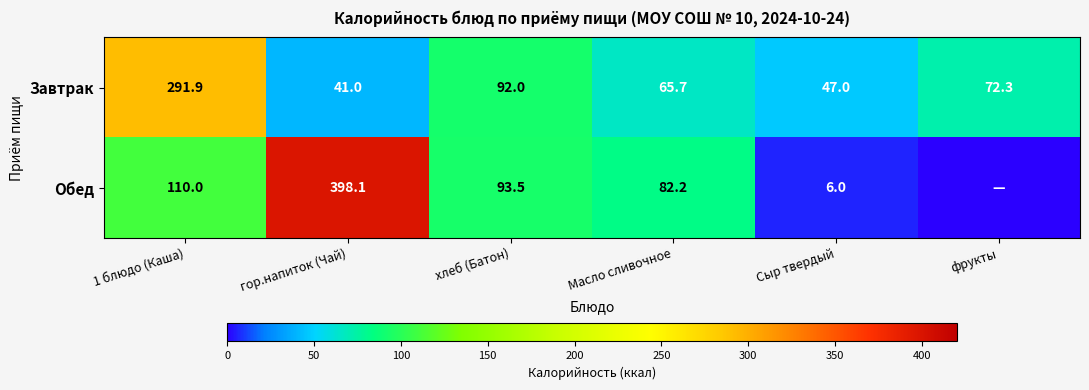

What is the difference between the Завтрак values at гор.напиток (Чай) and Сыр твердый?

6.0